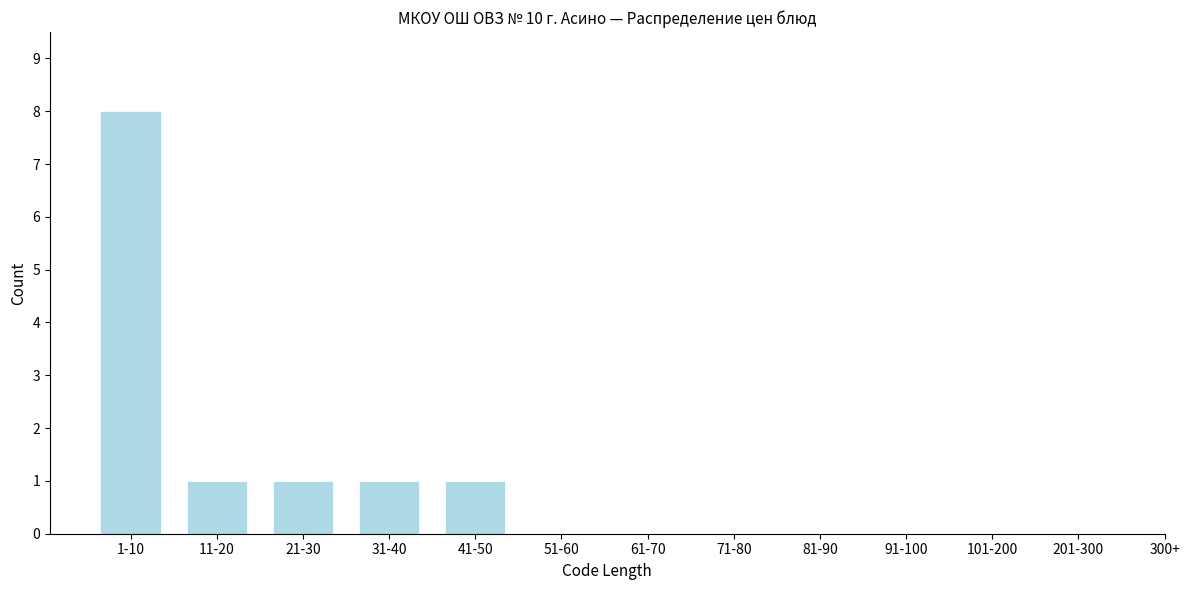

Reading left to right, what are all the values shown in this chart?

1-10=8	11-20=1	21-30=1	31-40=1	41-50=1	51-60=0	61-70=0	71-80=0	81-90=0	91-100=0	101-200=0	201-300=0